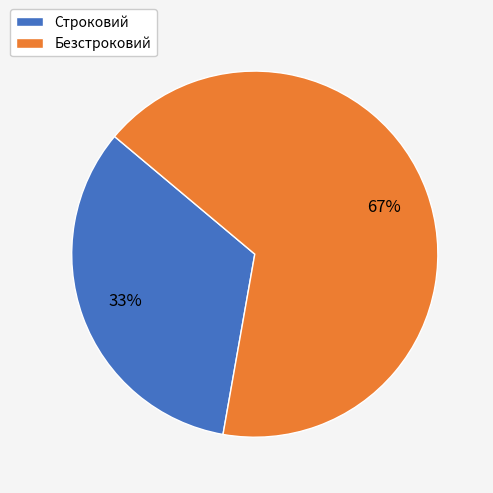

How many slices are in this pie chart?

2